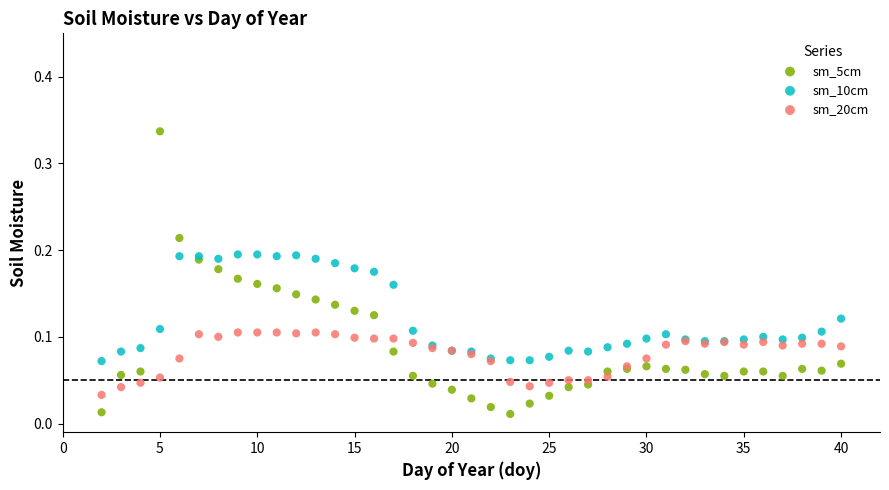

What are all the series names shown in the legend?

sm_5cm, sm_10cm, sm_20cm